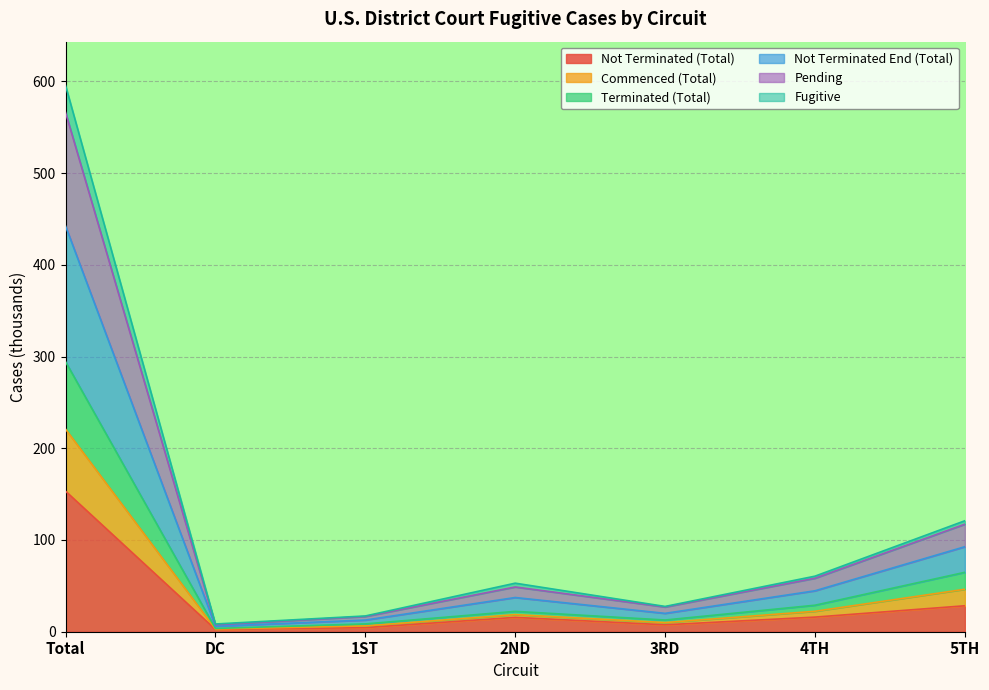

Between 1ST and 2ND, which is larger?

2ND